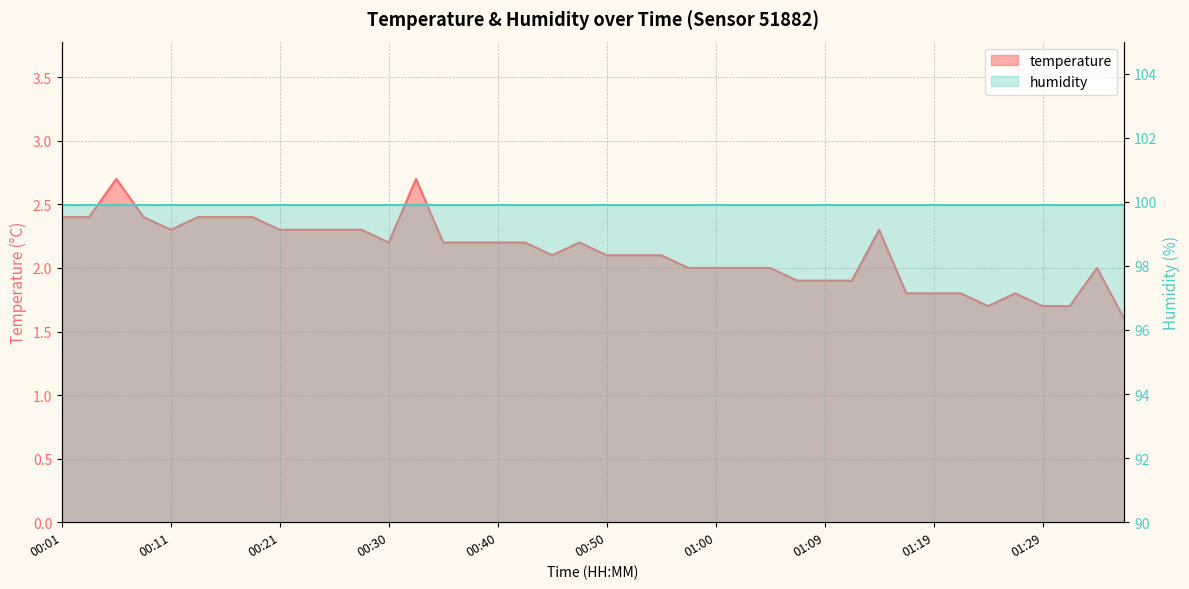

Rank the categories by value from highest to lowest.

00:06, 00:33, 00:01, 00:04, 00:09, 00:13, 00:16, 00:18, 00:11, 00:21, 00:23, 00:26, 00:28, 01:14, 00:30, 00:35, 00:38, 00:40, 00:43, 00:48, 00:45, 00:50, 00:52, 00:55, 00:57, 01:00, 01:02, 01:05, 01:34, 01:07, 01:09, 01:12, 01:17, 01:19, 01:22, 01:27, 01:24, 01:29, 01:31, 01:36